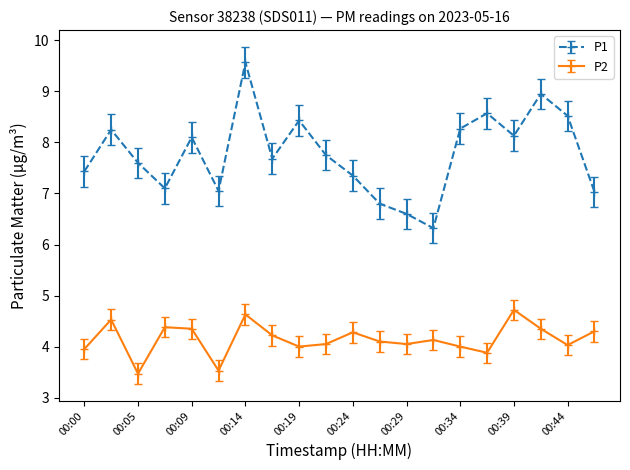

What is the highest value of the P2 series?

4.7